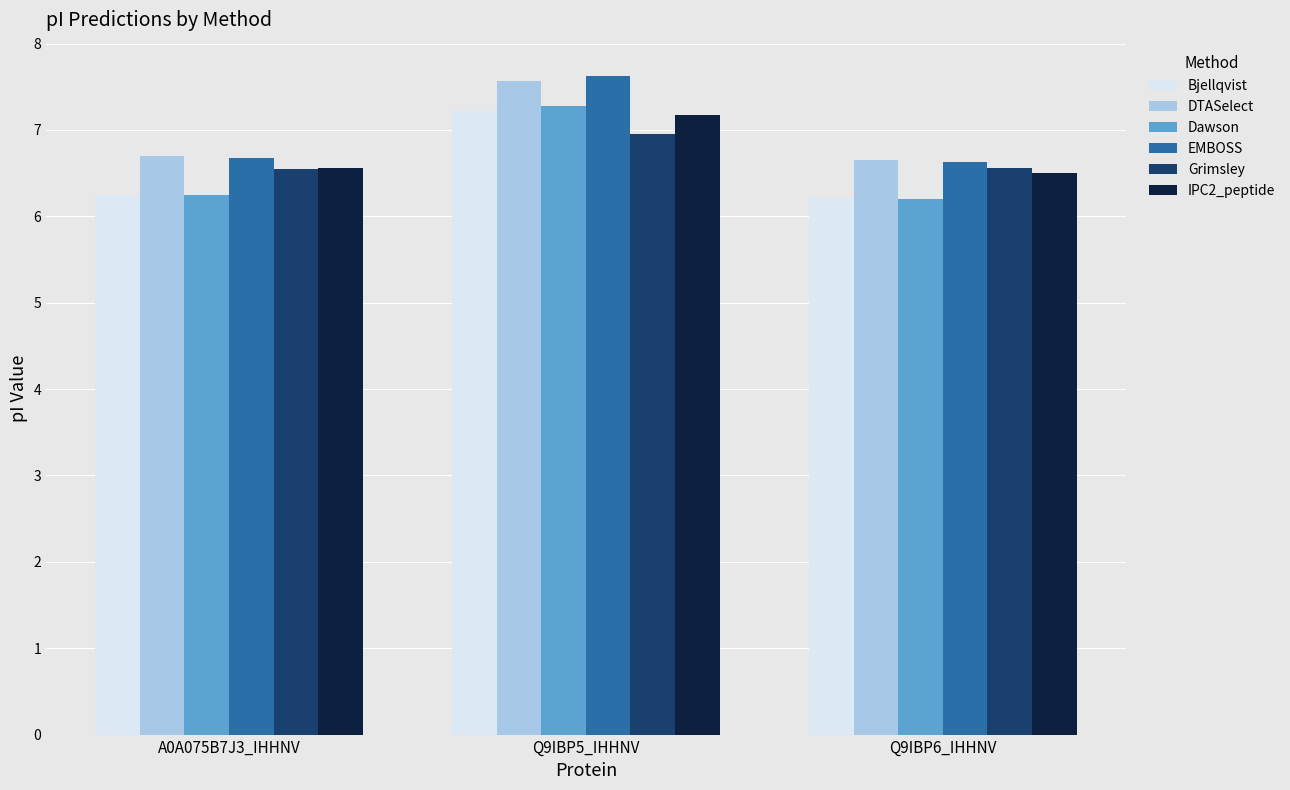

What is the approximate value of EMBOSS at Q9IBP5_IHHNV?

7.6